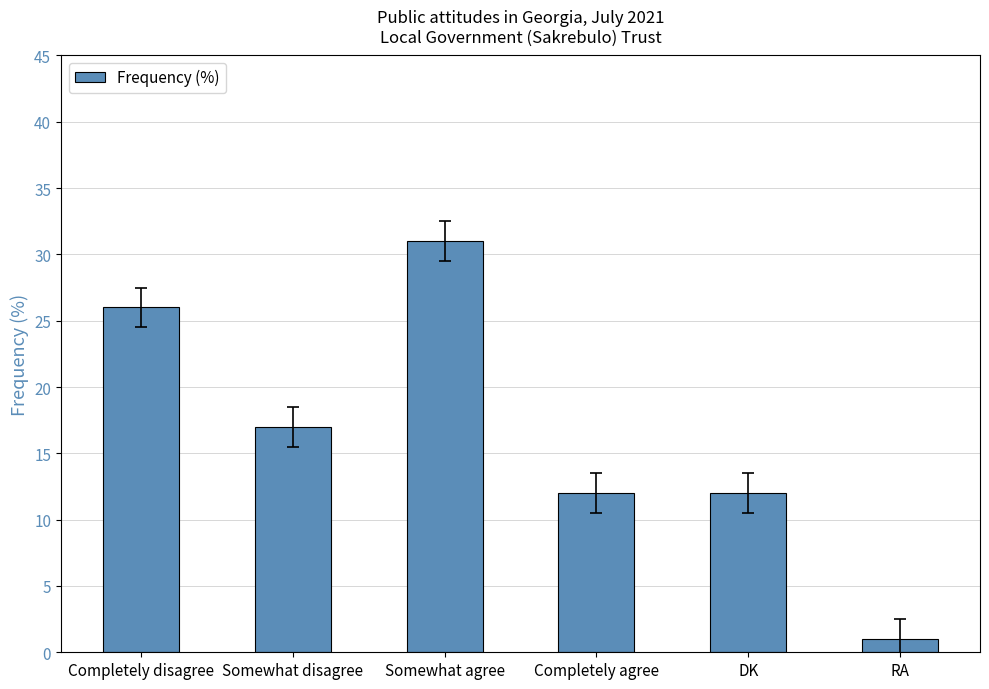

True or false: the data shows 46 at Completely disagree.

False